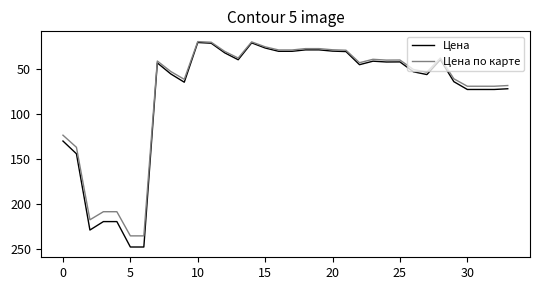

Which series has the largest range (max minus min)?

Цена